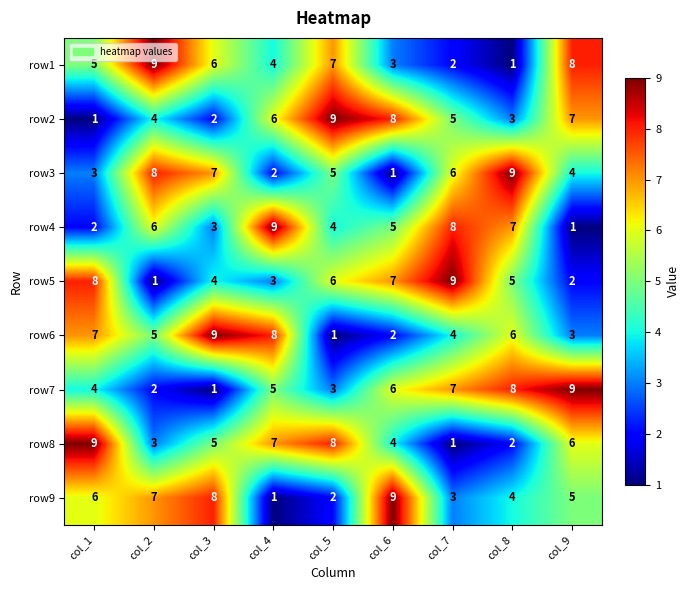

The row4 series shows 3 at col_5. True or false?

False